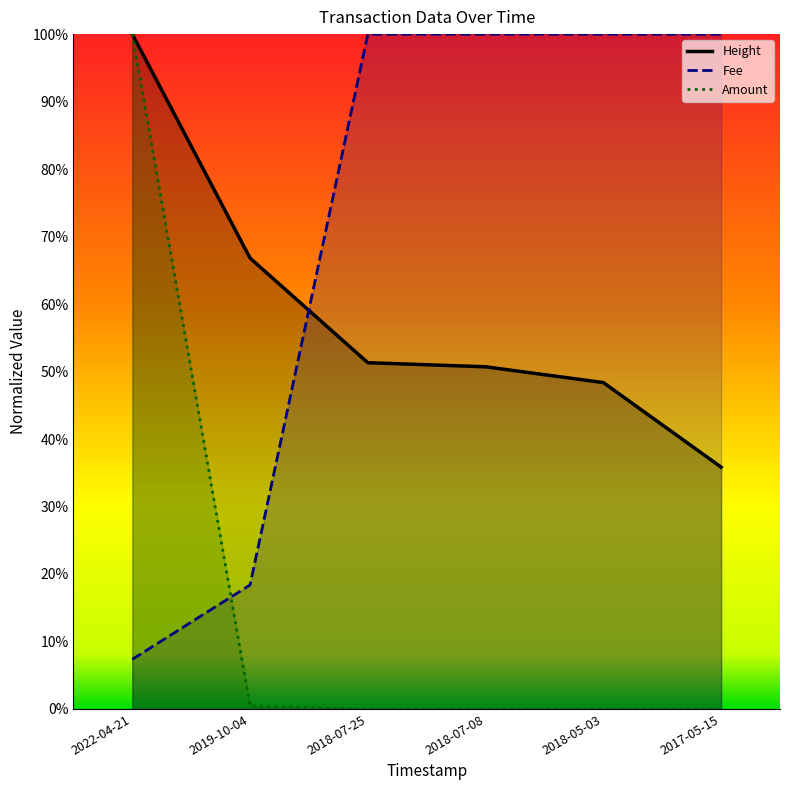

True or false: Amount has more than 0 points higher than both neighbors.

False